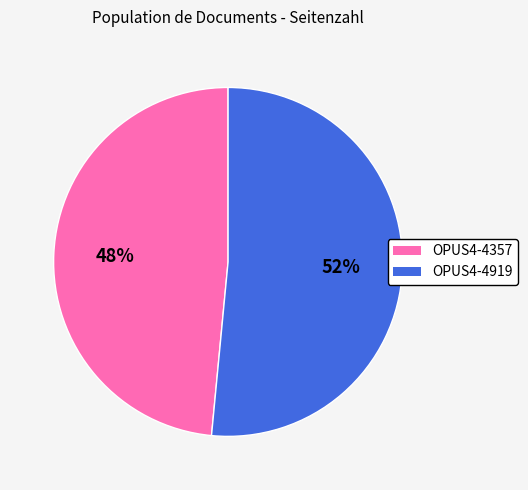

What is the majority slice?

OPUS4-4919